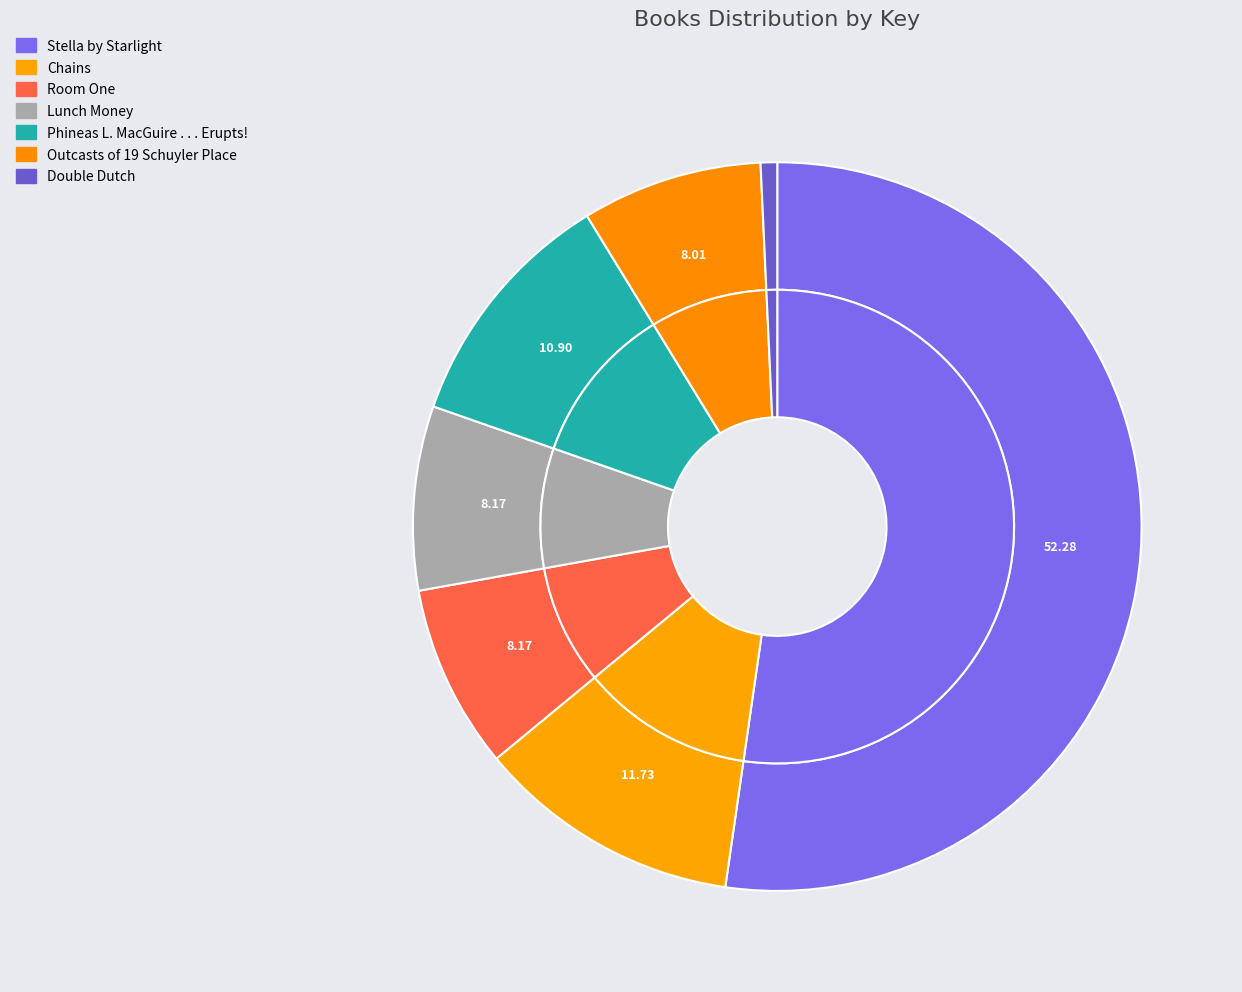

To the nearest percent, what is the average slice percentage?

14%